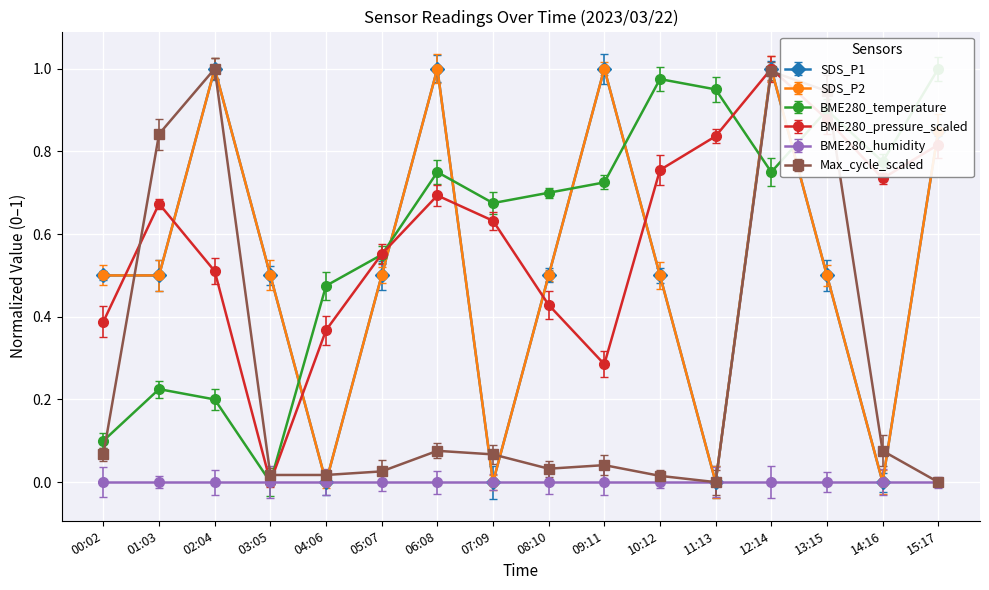

What is the average value of the SDS_P2 series?

0.5